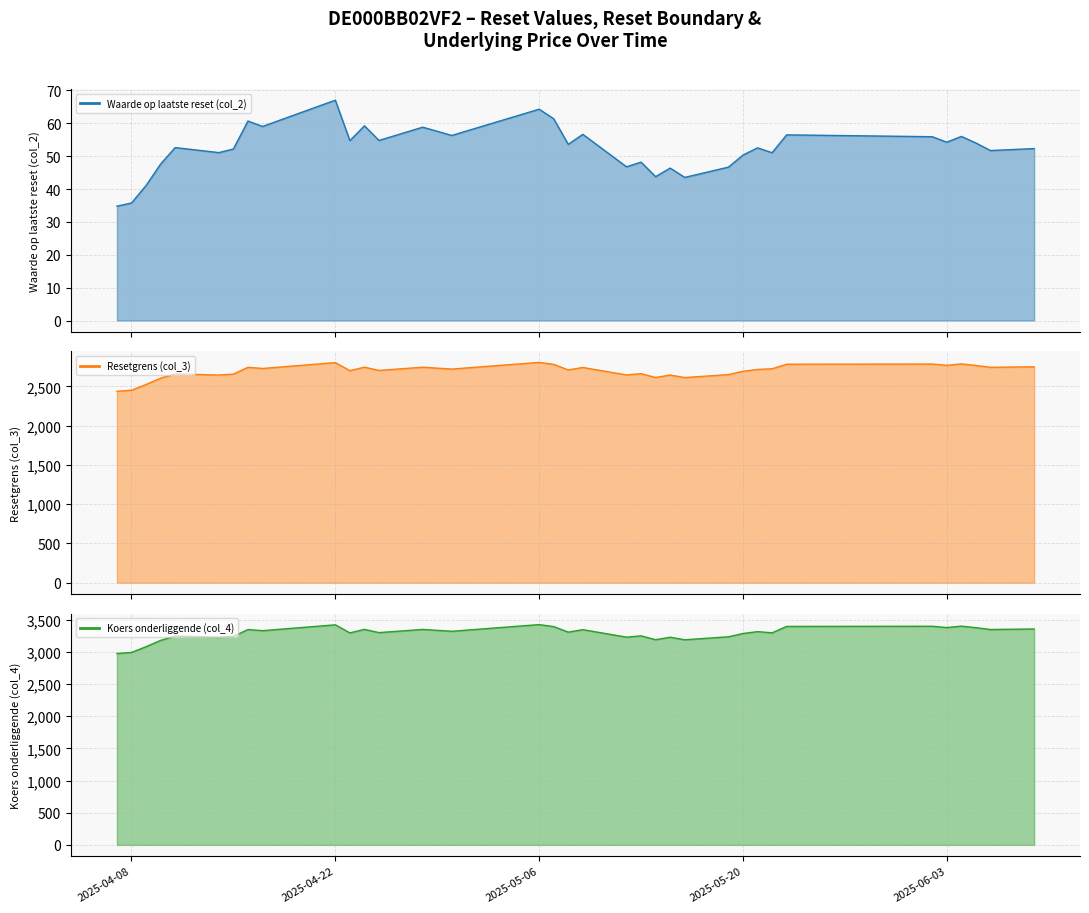

How many interior local valleys does the Resetgrens (col_3) (line) series have?

11